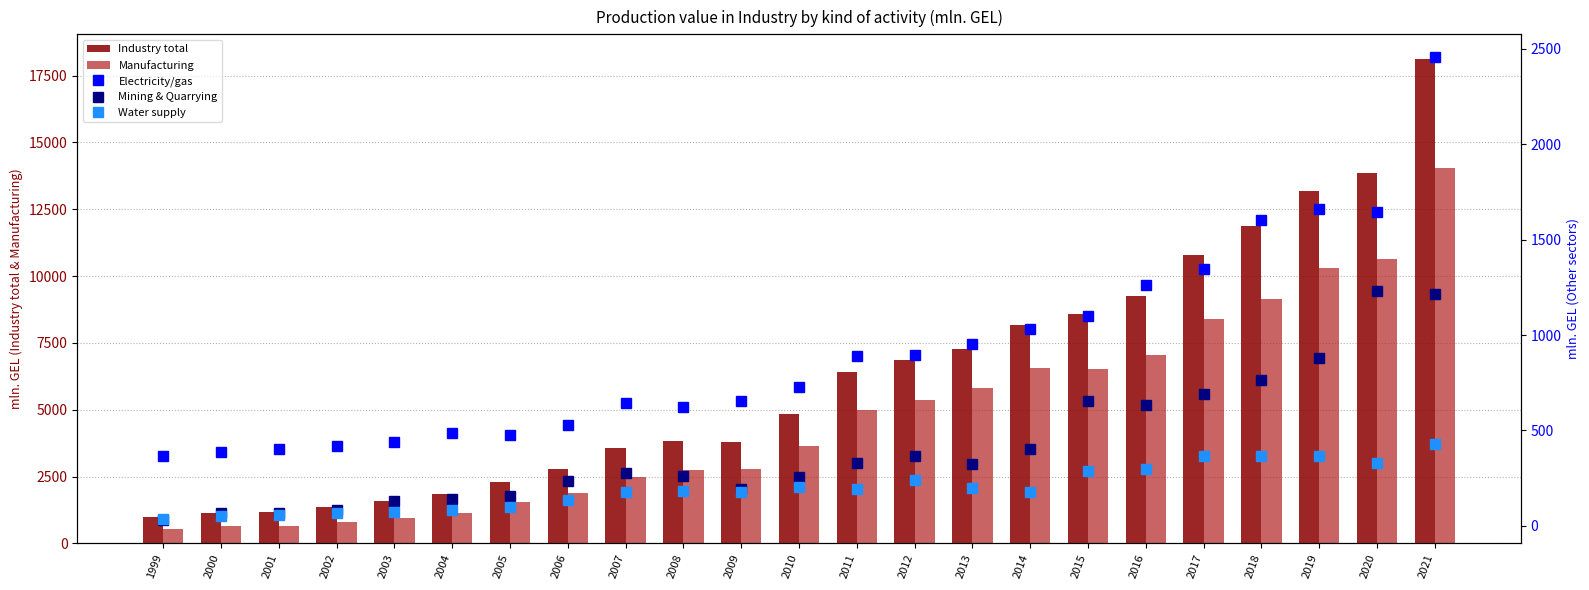

Where does the Manufacturing series first go above 3658?

2010